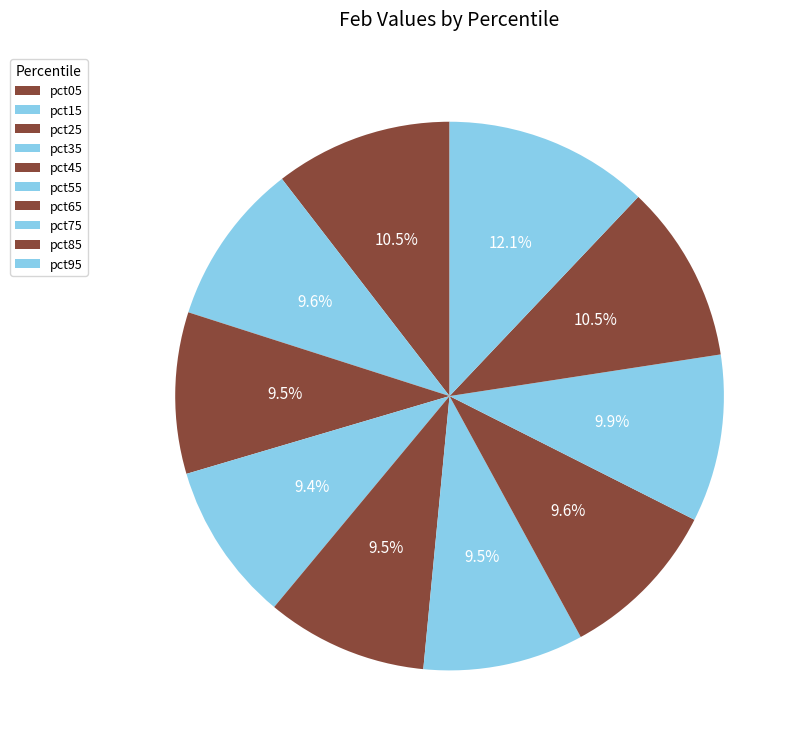

The pct25 slice represents 1% of the pie. True or false?

False